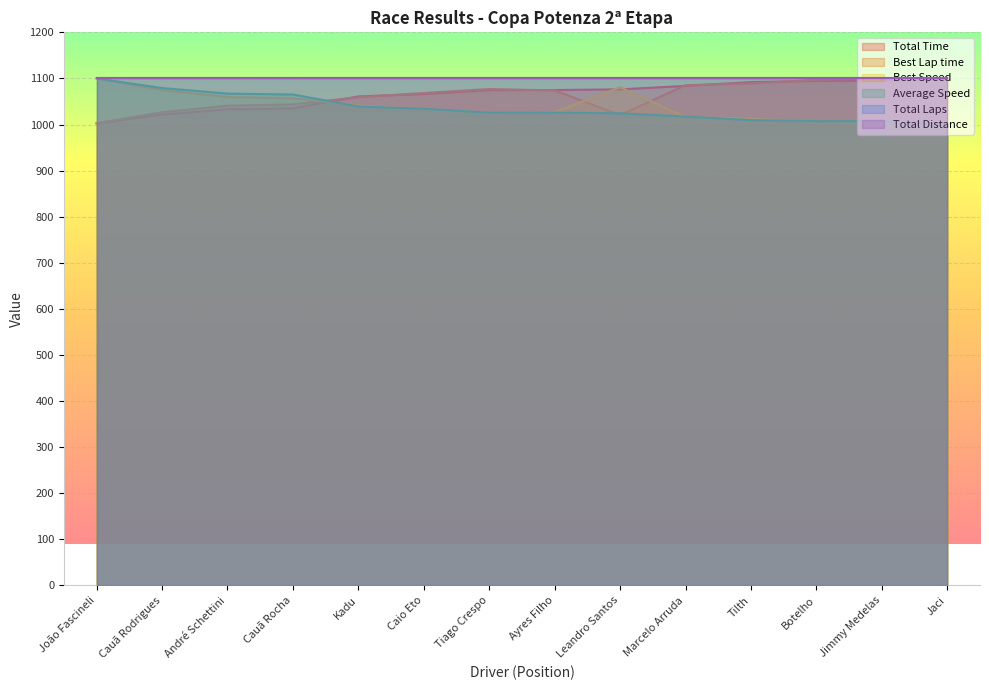

Rank the categories by Best Speed value from lowest to highest.

Jimmy Medelas, Botelho, Jaci, Tilth, Marcelo Arruda, Tiago Crespo, Ayres Filho, Caio Eto, Kadu, Cauã Rocha, André Schettini, Cauã Rodrigues, Leandro Santos, João Fascineli